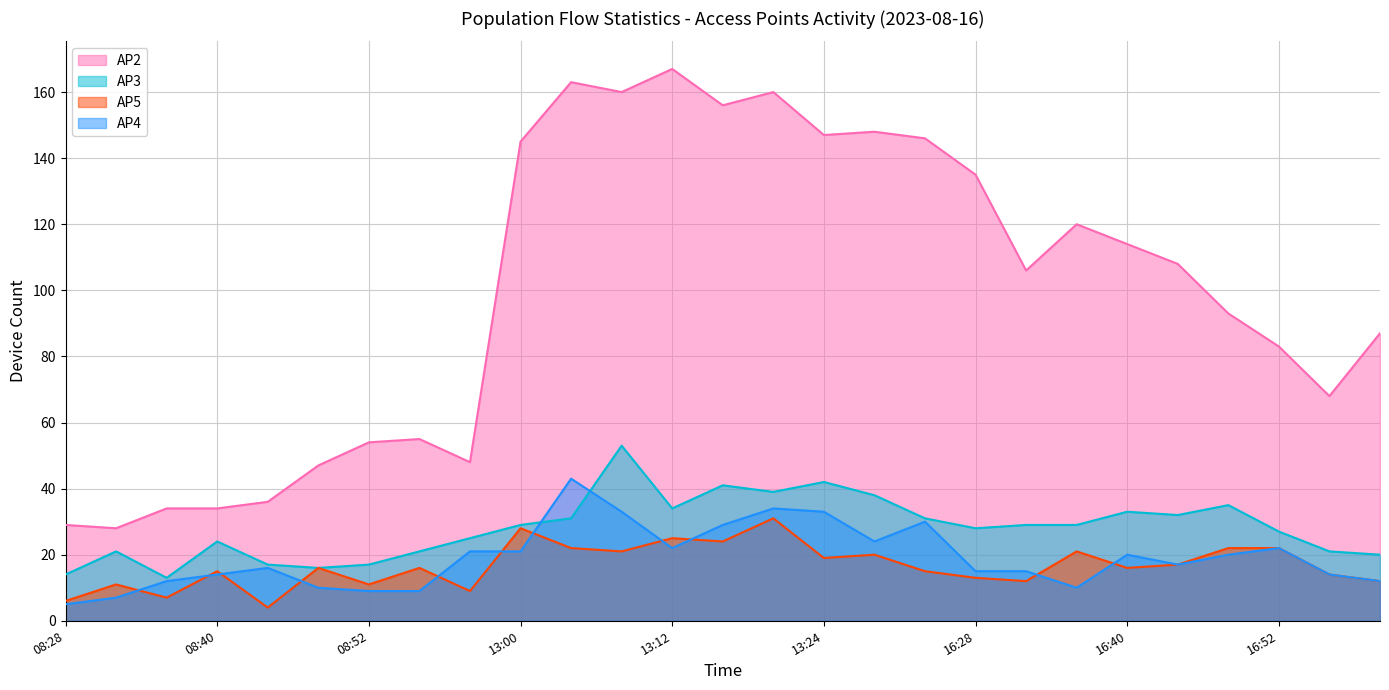

Between 16:36 and 16:52, which series saw the biggest shift?

AP2